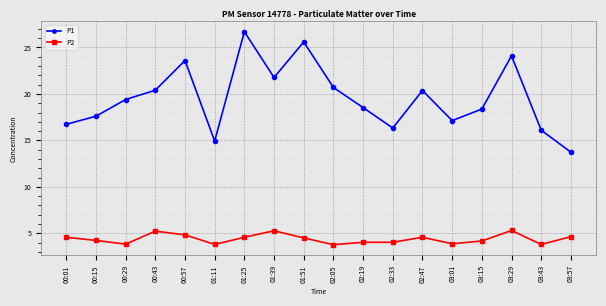

Which series has the widest spread of values?

P1